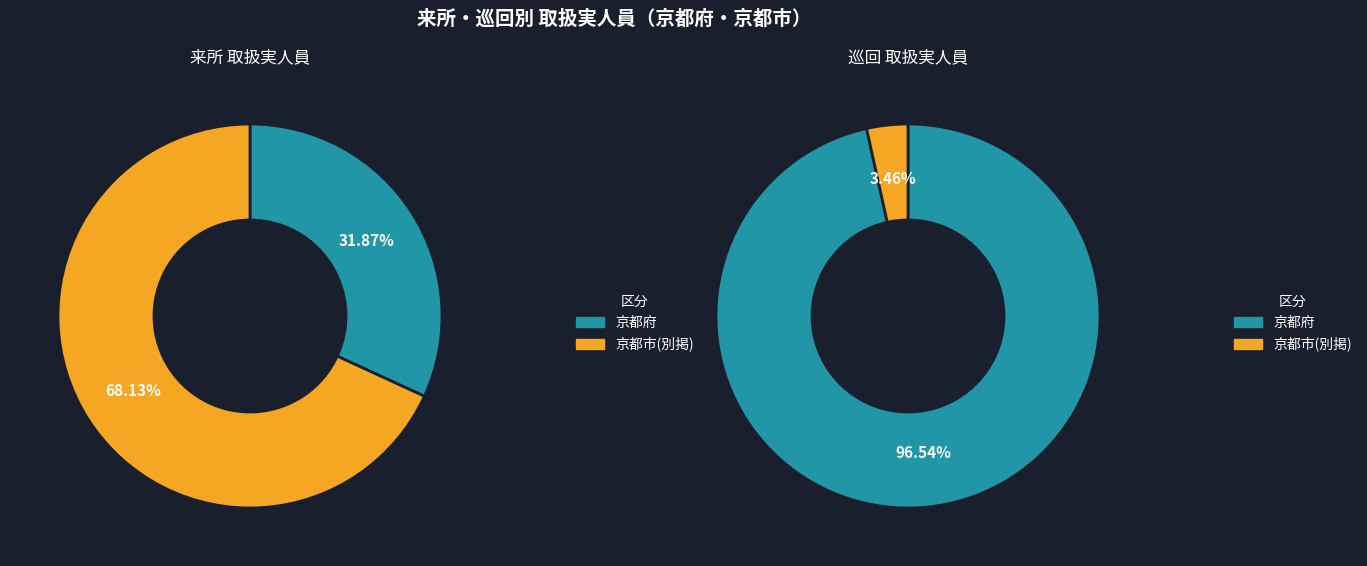

Do 京都府 and 京都市(別掲) together represent more than half of the pie?

Yes